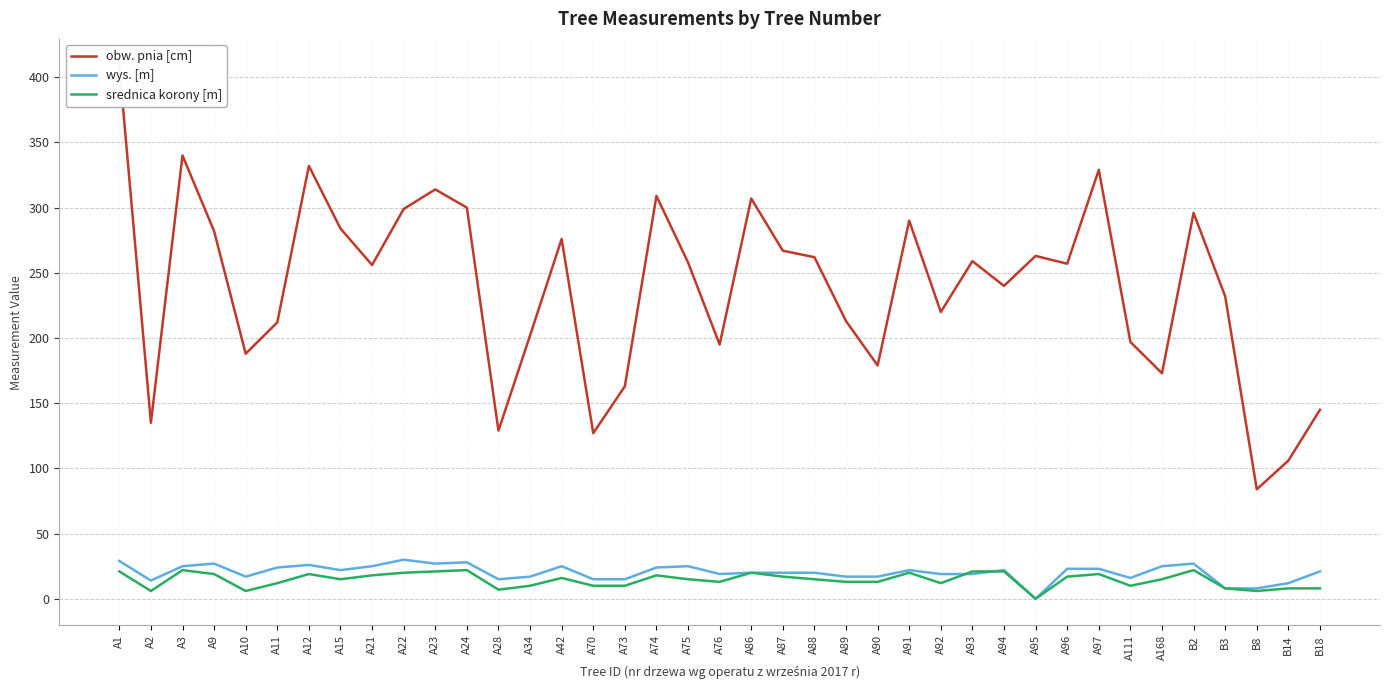

True or false: wys. [m] has a value of 15 at A28.

True